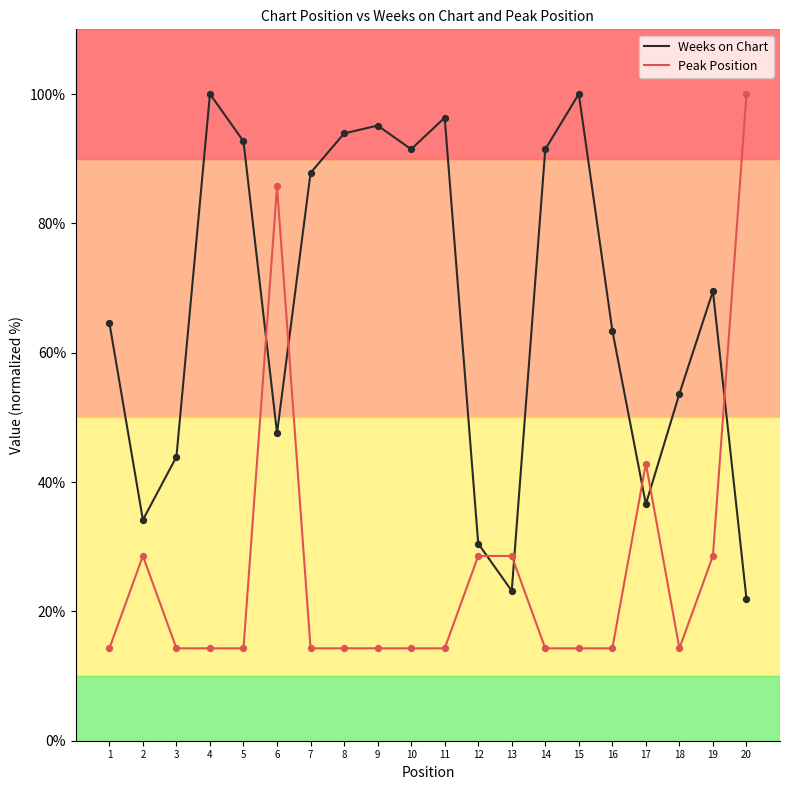

At how many categories does at least one series exceed 49?

15